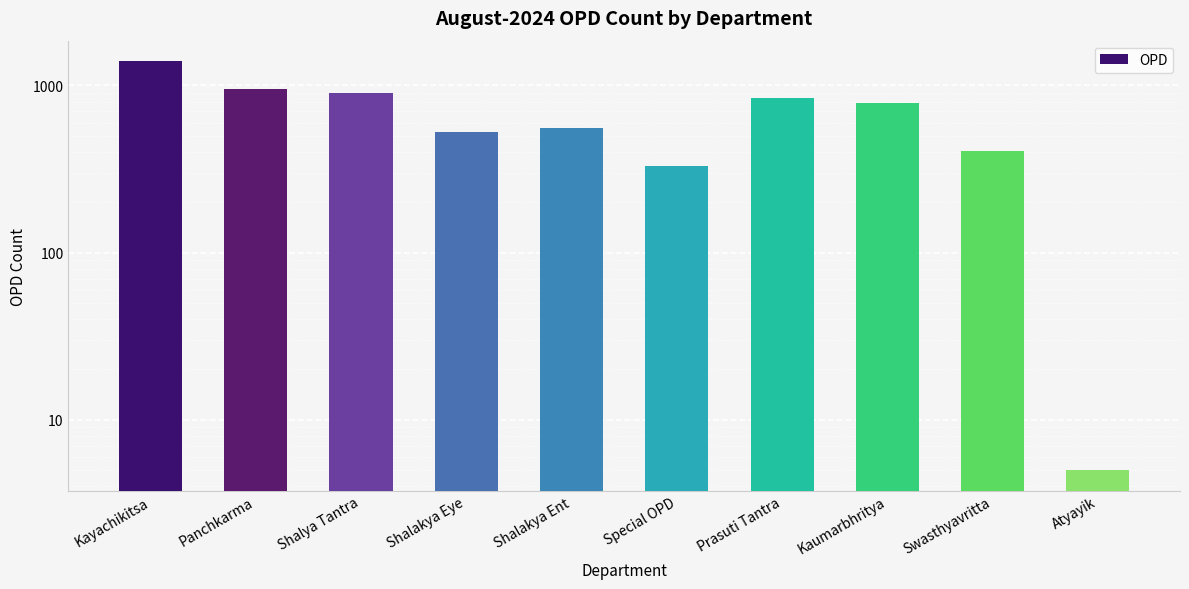

Reading left to right, list all the values displayed in this chart.

1399	948	900	530	556	332	836	783	403	5